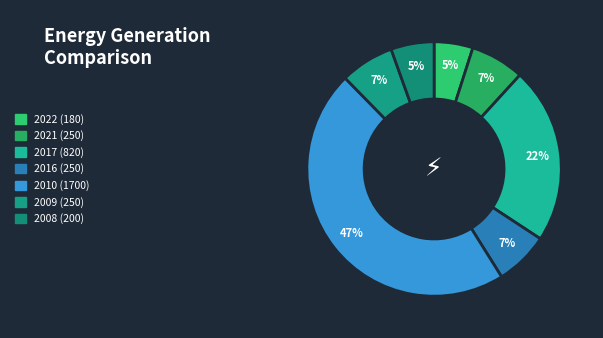

Does any single category account for the majority?

No